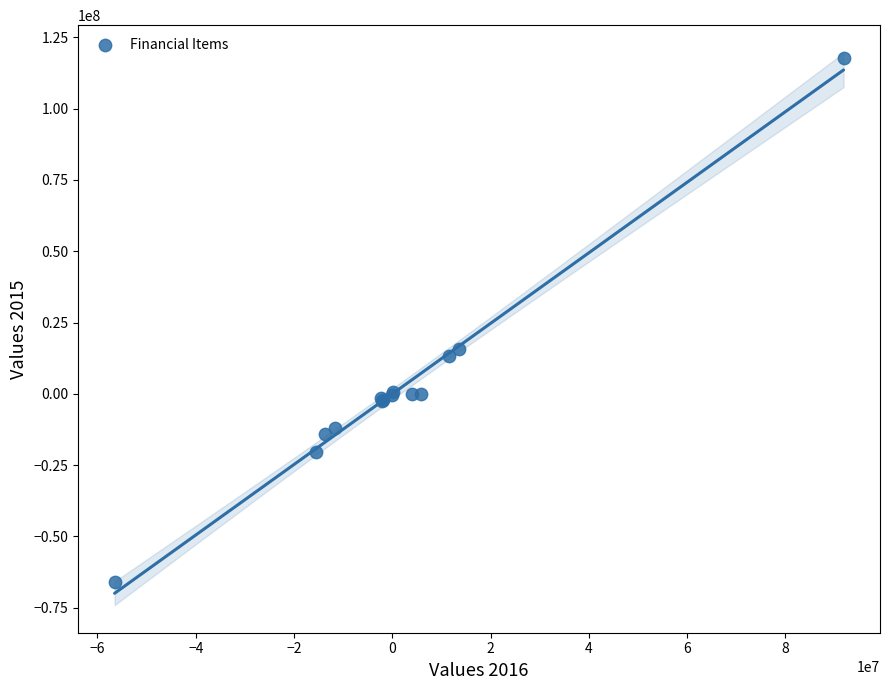

What Y value in the scatter plot is closest to 25848296?

15555428.6